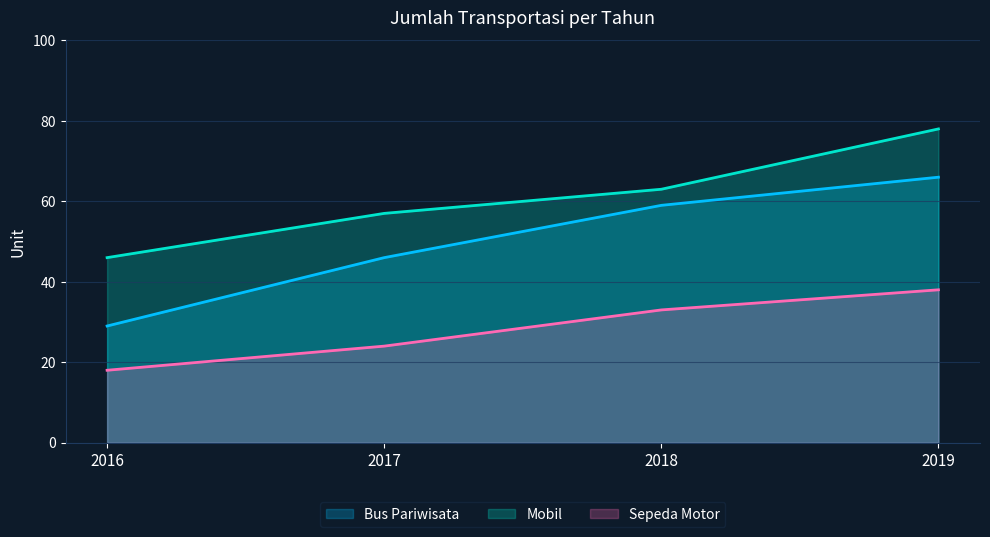

What are all the series names shown in the legend?

Bus Pariwisata, Mobil, Sepeda Motor